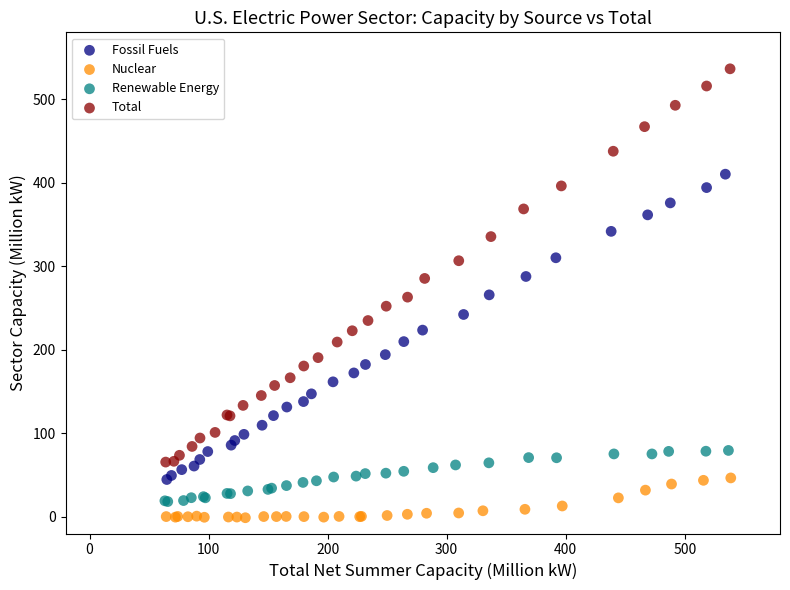

What are all the series names shown in the legend?

Fossil Fuels, Nuclear, Renewable Energy, Total